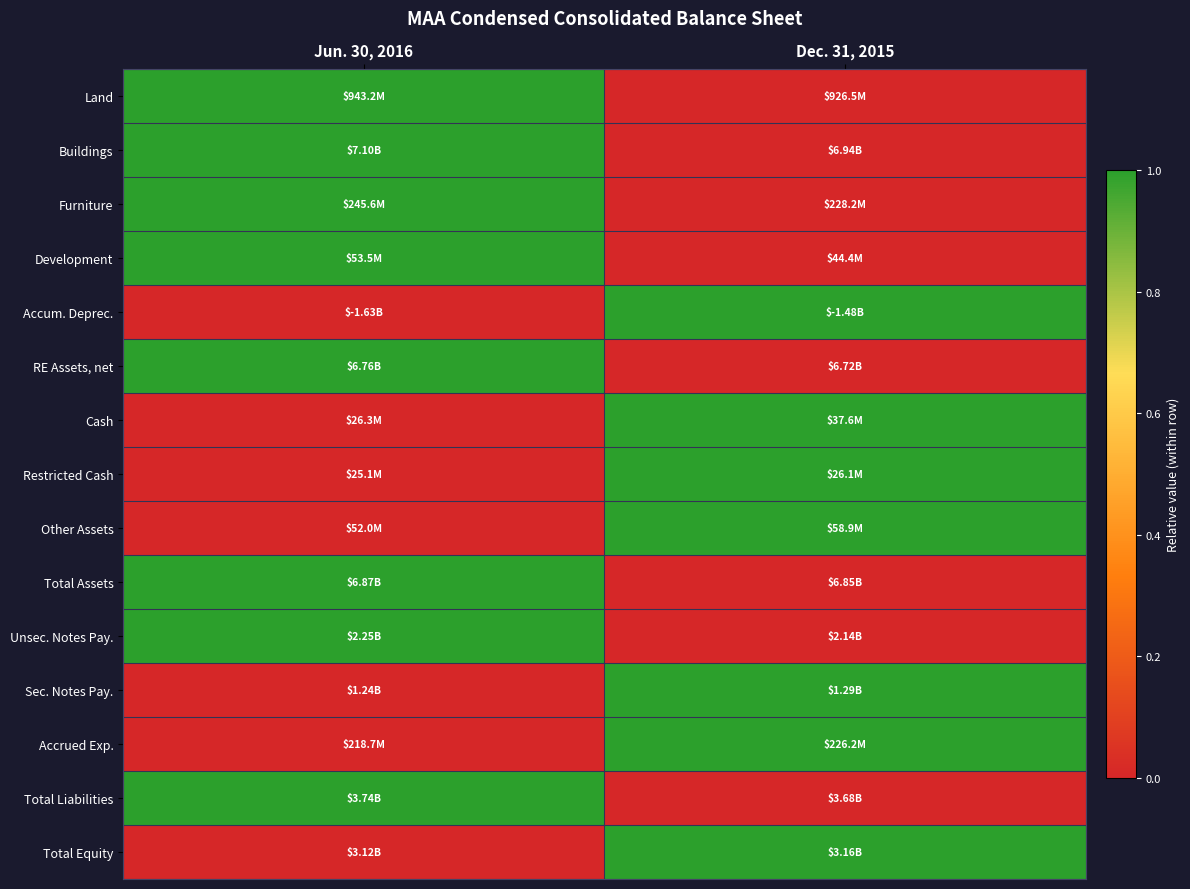

Reading left to right, what are all the values shown in this chart?

Land: Jun. 30, 2016=1	Dec. 31, 2015=0
Buildings: Jun. 30, 2016=1	Dec. 31, 2015=0
Furniture: Jun. 30, 2016=1	Dec. 31, 2015=0
Development: Jun. 30, 2016=1	Dec. 31, 2015=0
Accum. Deprec.: Jun. 30, 2016=0	Dec. 31, 2015=1
RE Assets, net: Jun. 30, 2016=1	Dec. 31, 2015=0
Cash: Jun. 30, 2016=0	Dec. 31, 2015=1
Restricted Cash: Jun. 30, 2016=0	Dec. 31, 2015=1
Other Assets: Jun. 30, 2016=0	Dec. 31, 2015=1
Total Assets: Jun. 30, 2016=1	Dec. 31, 2015=0
Unsec. Notes Pay.: Jun. 30, 2016=1	Dec. 31, 2015=0
Sec. Notes Pay.: Jun. 30, 2016=0	Dec. 31, 2015=1
Accrued Exp.: Jun. 30, 2016=0	Dec. 31, 2015=1
Total Liabilities: Jun. 30, 2016=1	Dec. 31, 2015=0
Total Equity: Jun. 30, 2016=0	Dec. 31, 2015=1